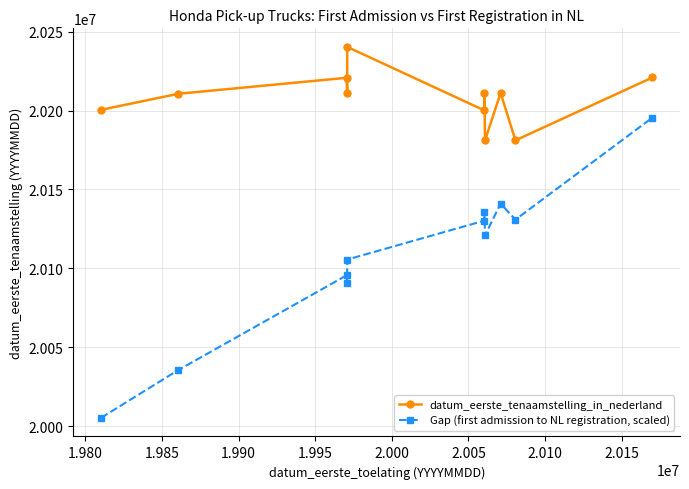

Which series has the widest spread of values?

Gap (first admission to NL registration, scaled)